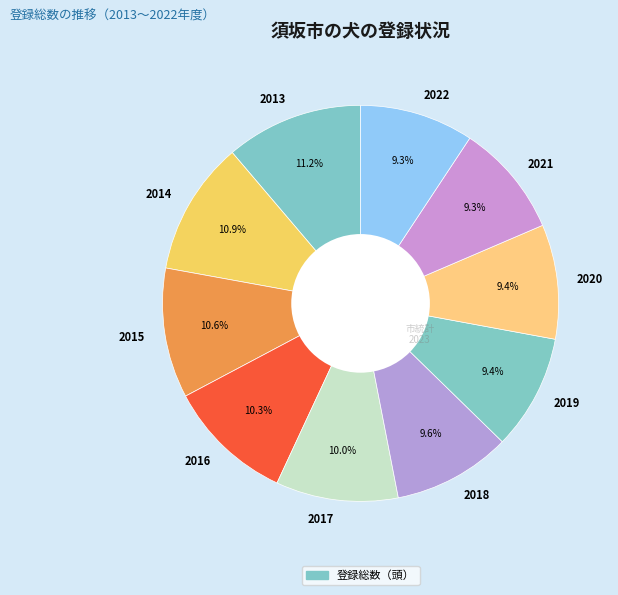

The 2022 slice represents 22% of the pie. True or false?

False